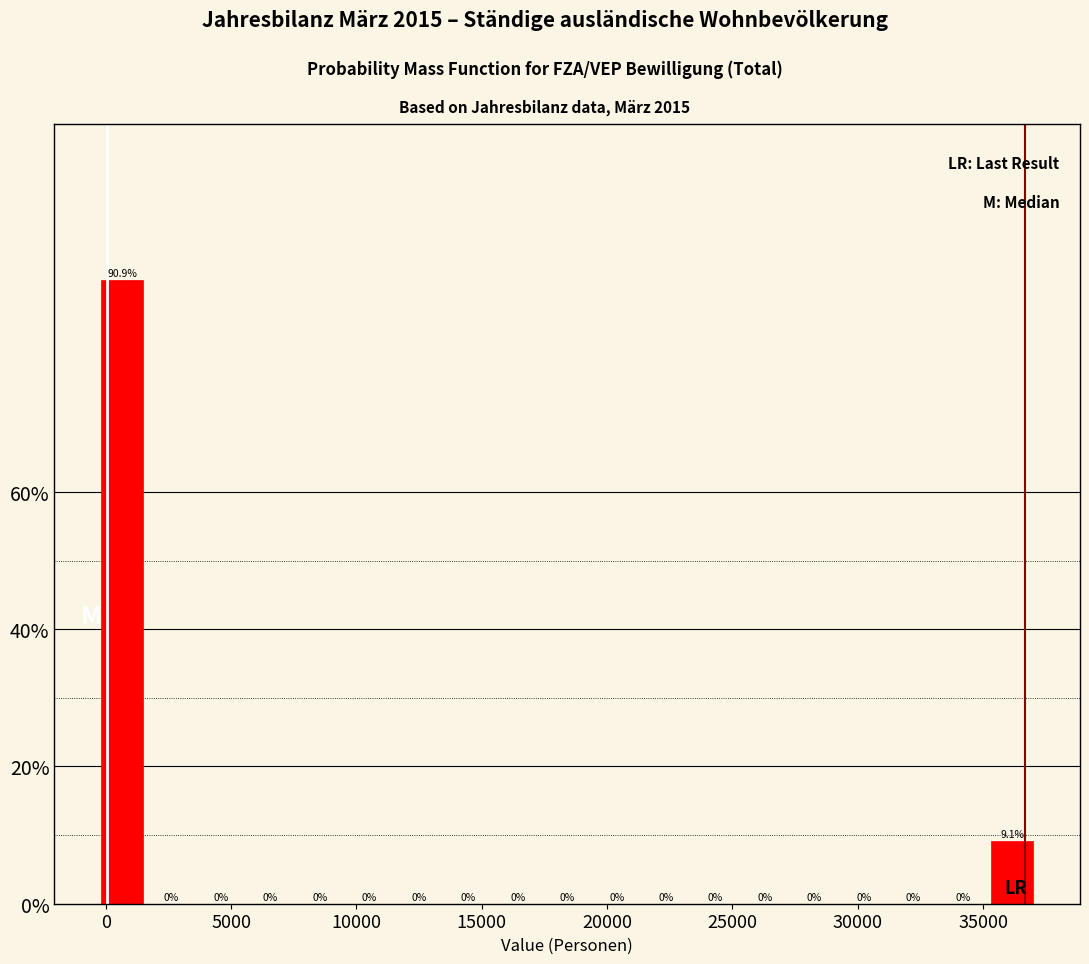

Around what value on the x-axis is the tallest bar? Give the approximate position of its centre, as read against the axis.

500